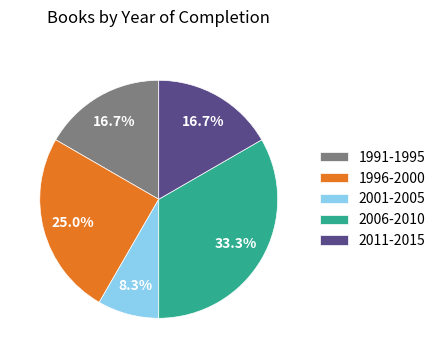

Is 2001-2005 the majority of the pie?

No